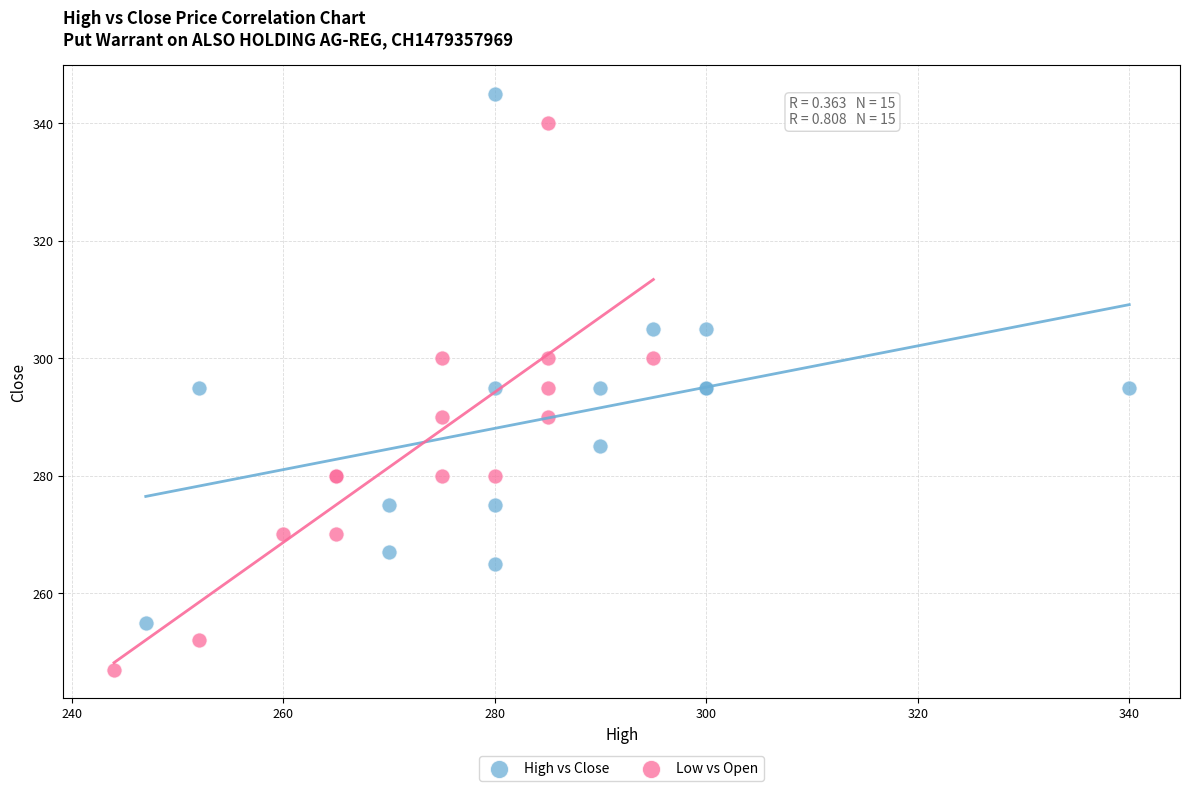

Which series reaches the maximum Y coordinate?

High vs Close